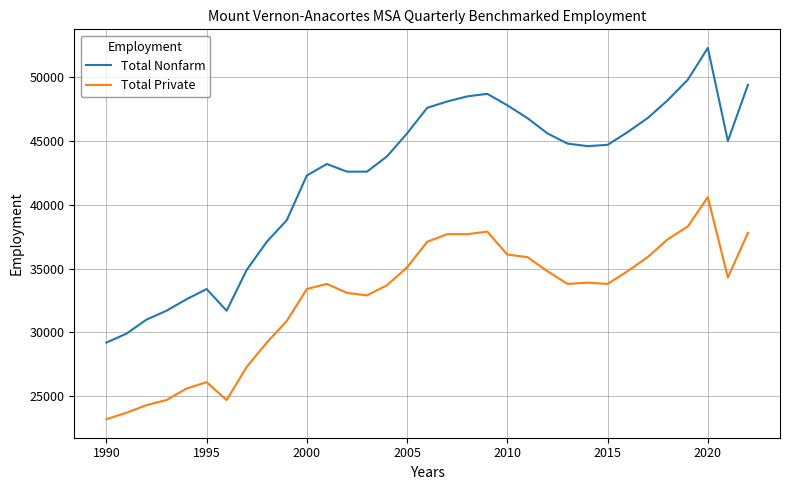

What is the smallest value displayed?

23200